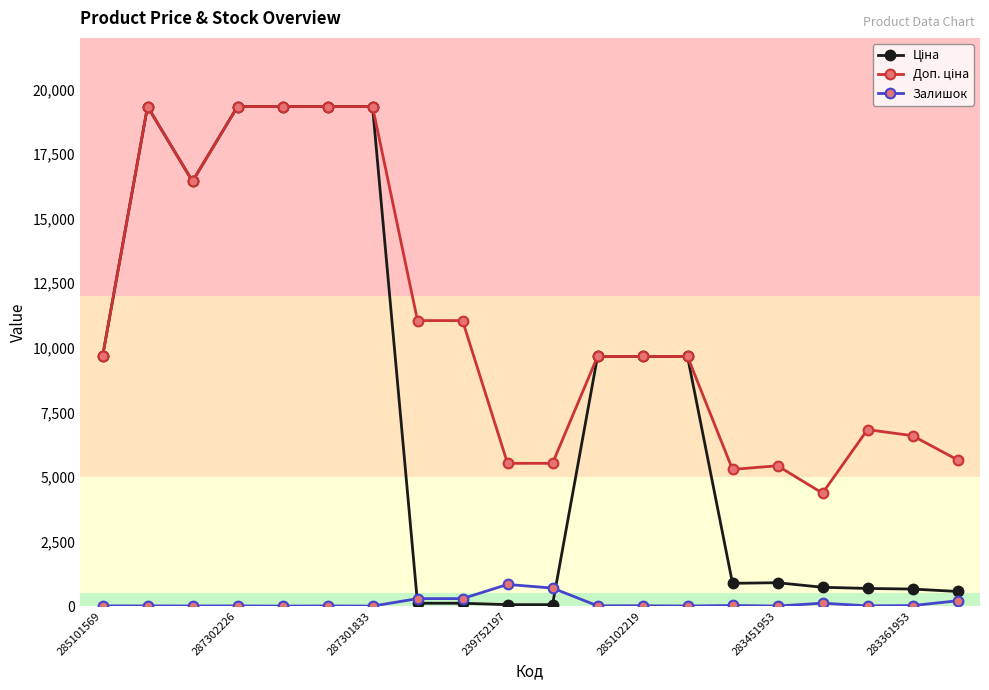

True or false: Залишок has more than 1 interior local peaks.

True